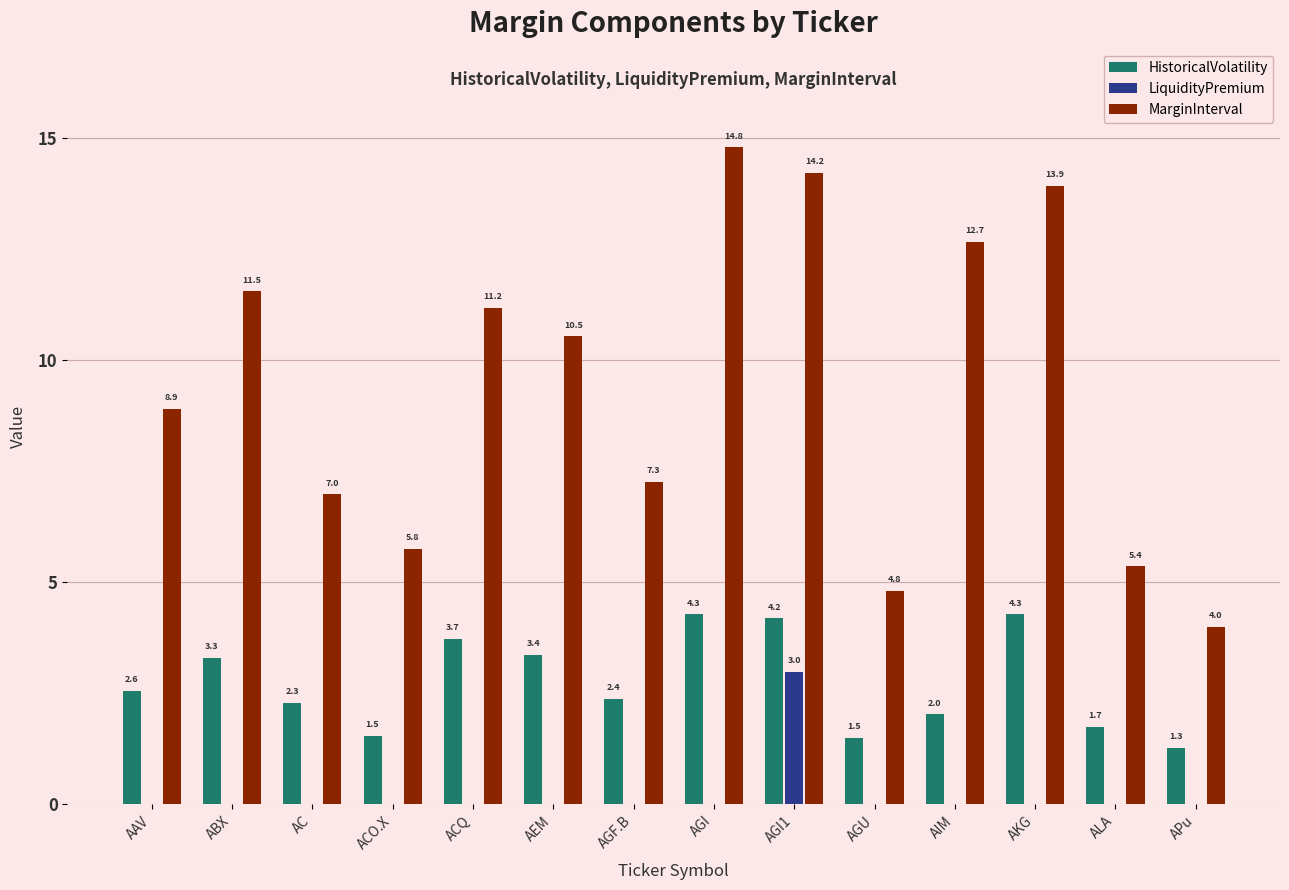

The value of MarginInterval at AGI1 is 5.9. True or false?

False